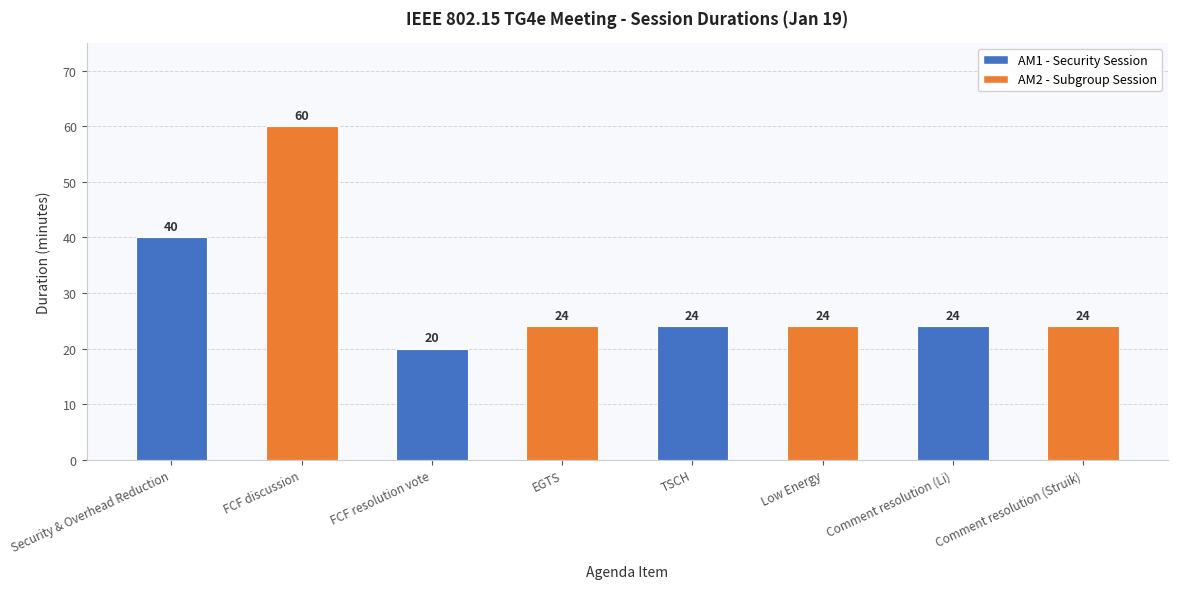

Read the value at Comment resolution (Li), to the nearest 10.

20